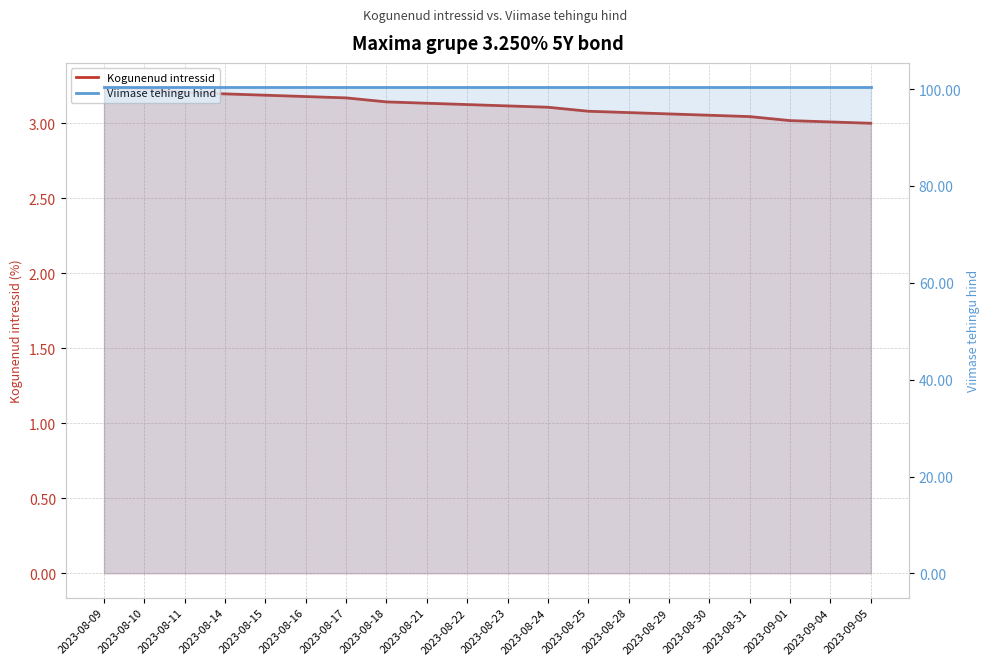

Which series has the widest spread of values?

Kogunenud intressid